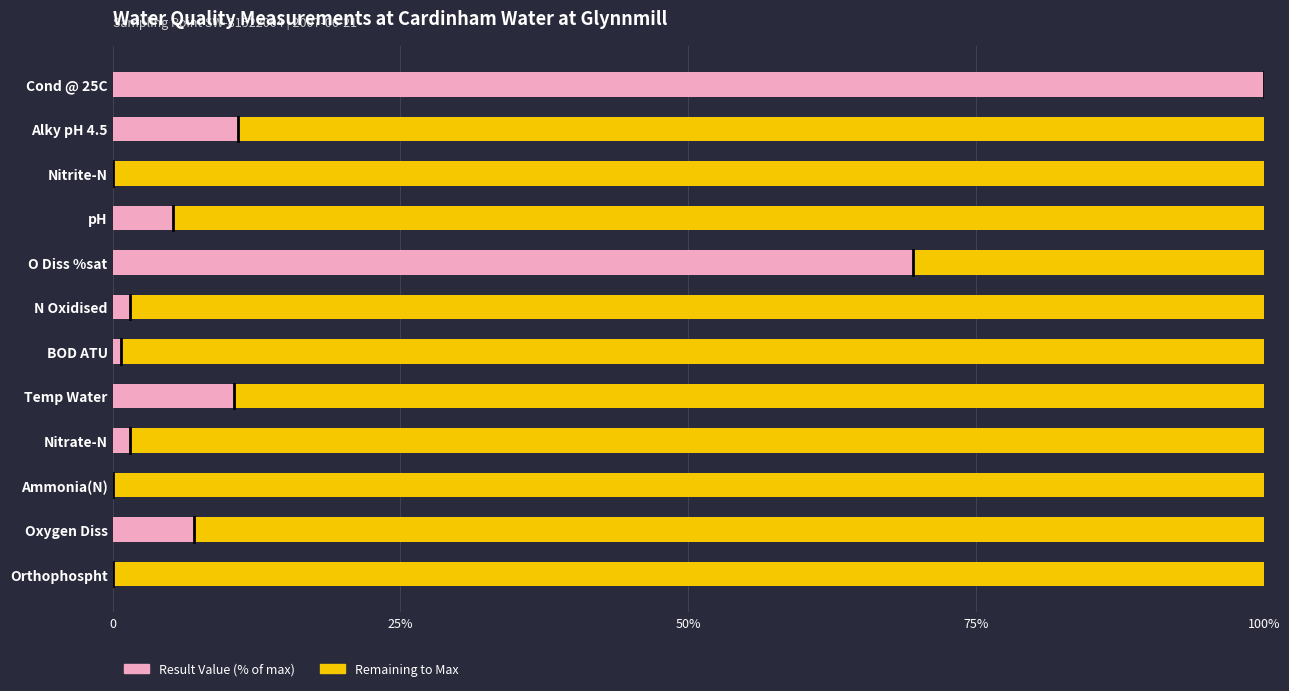

Is it true that Remaining capacity equals 166.5 at pH?

False